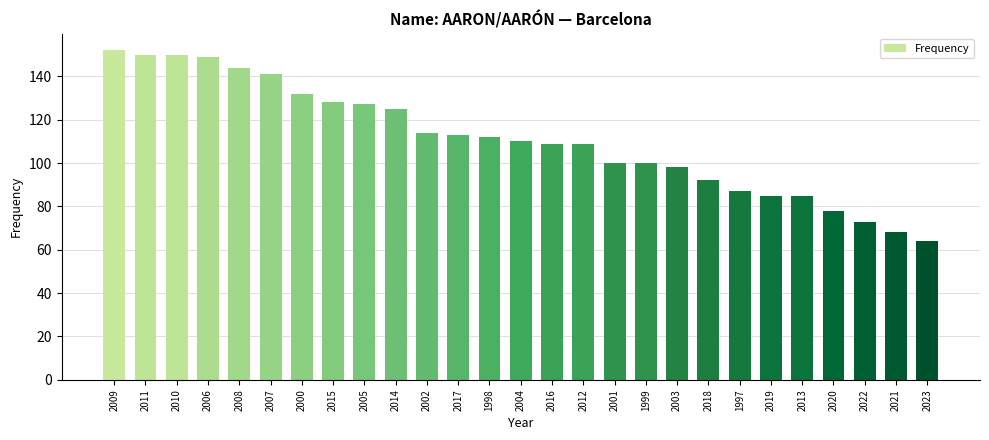

What is the greatest value displayed?

152